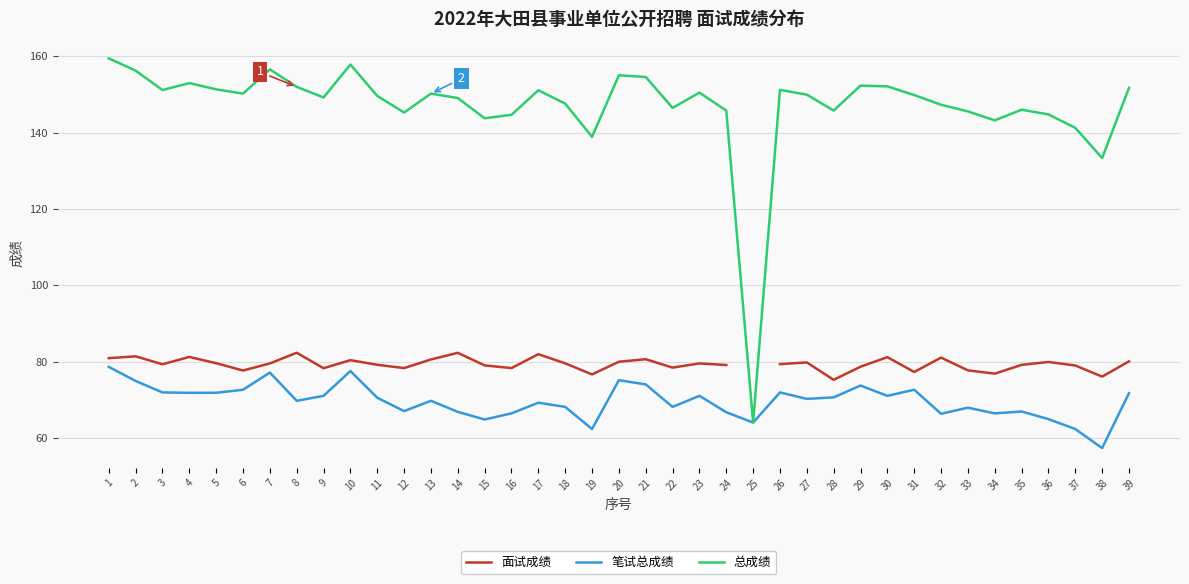

What is the difference between the maximum and minimum values in the 面试成绩 series?

7.1